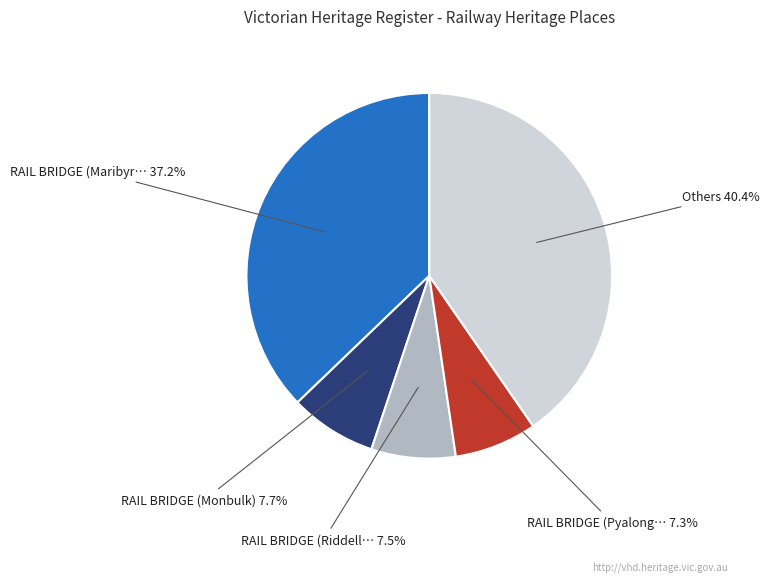

Combined, do RAIL BRIDGE (Maribyr… 37.2% and RAIL BRIDGE (Pyalong… 7.3% account for over 50%?

No